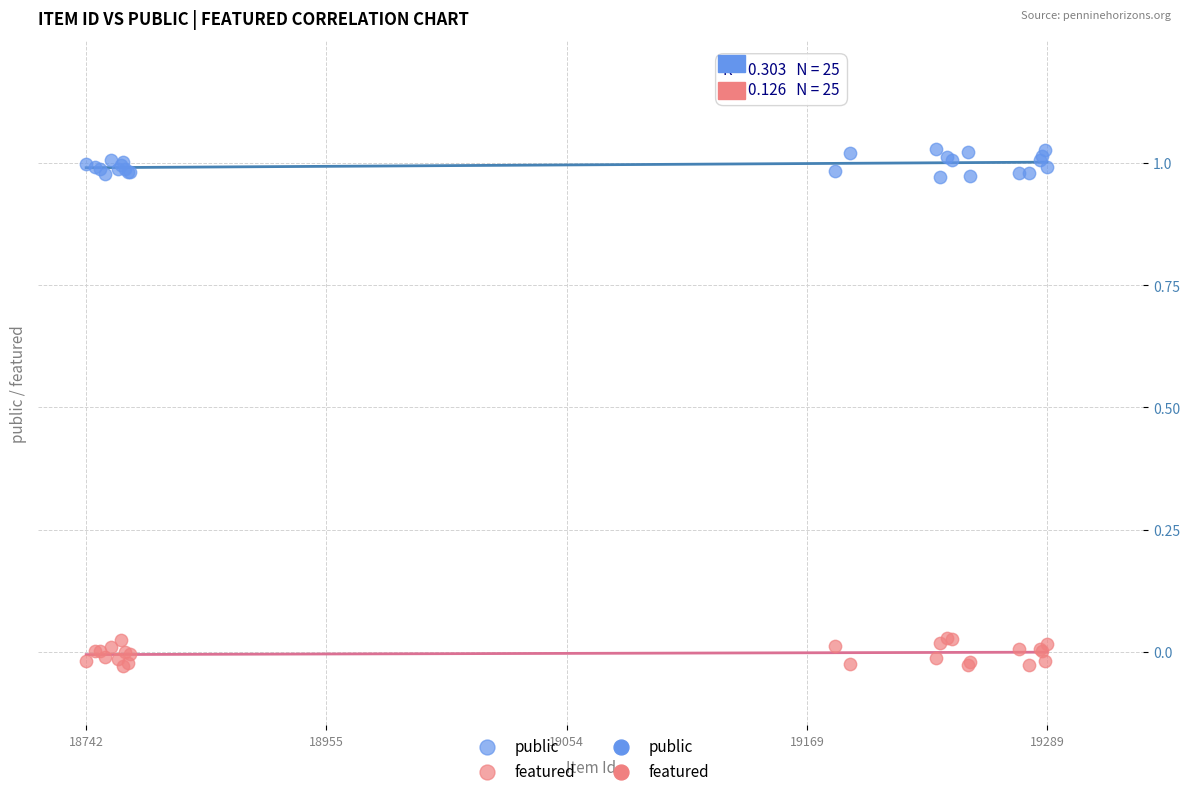

Which series contains the highest Y value?

public